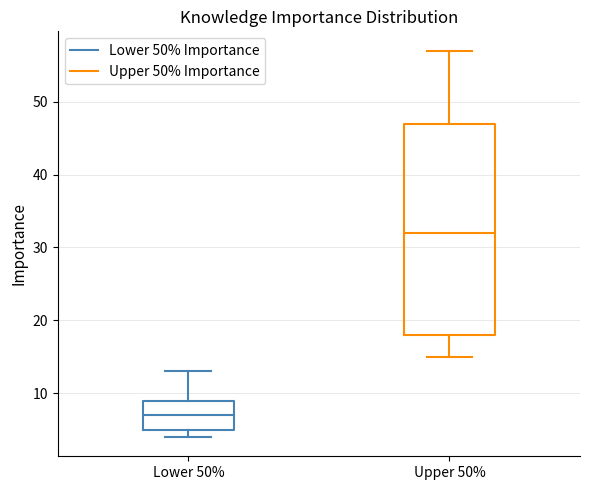

Which box has the highest median line?

Upper 50%